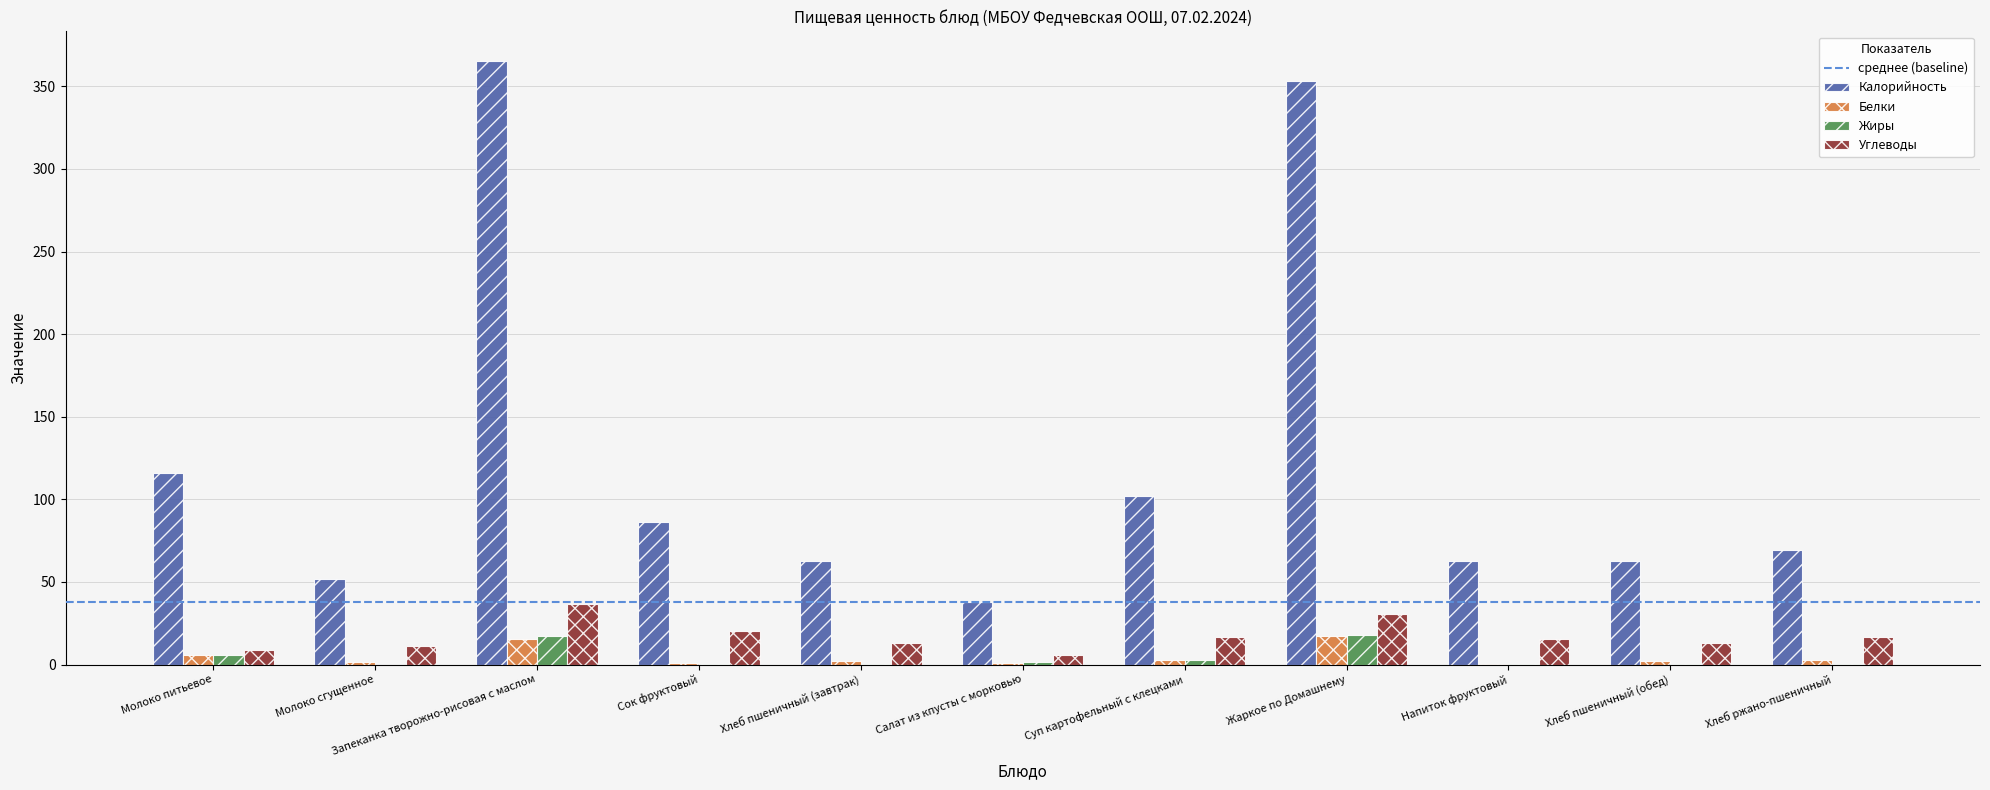

What is the sum of all Калорийность values?

1369.8